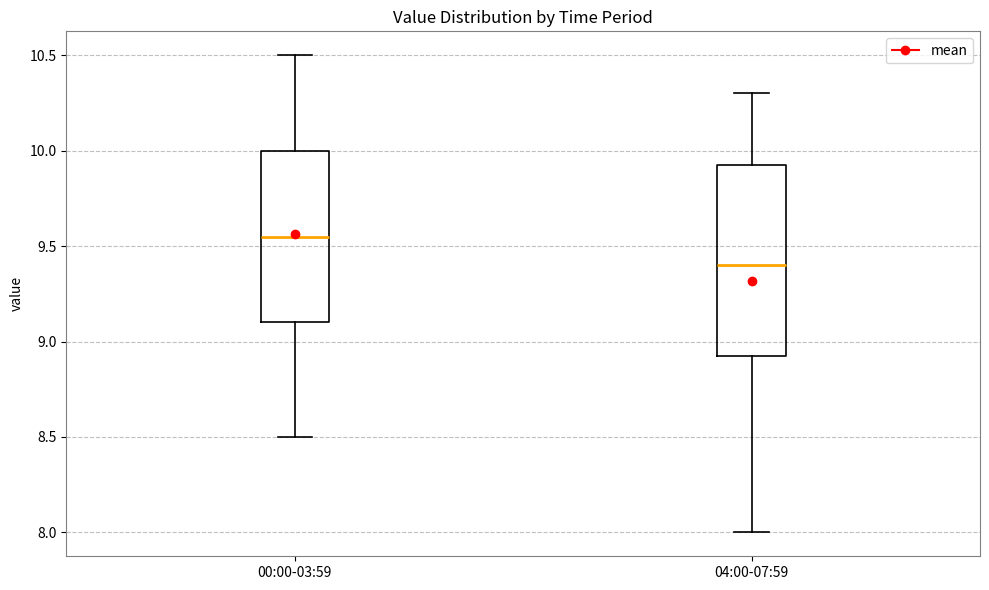

Reading left to right, transcribe this box plot: for each box, give where its median line is, the range the box spans, and where its two whiskers end, as read against the y-axis. The values are not printed on the chart, so give them approximately, as read against the axis.

00:00-03:59: median 9.55, box 9.10 to 10.00, whiskers 8.50 to 10.50
04:00-07:59: median 9.40, box 8.95 to 9.95, whiskers 8.00 to 10.30